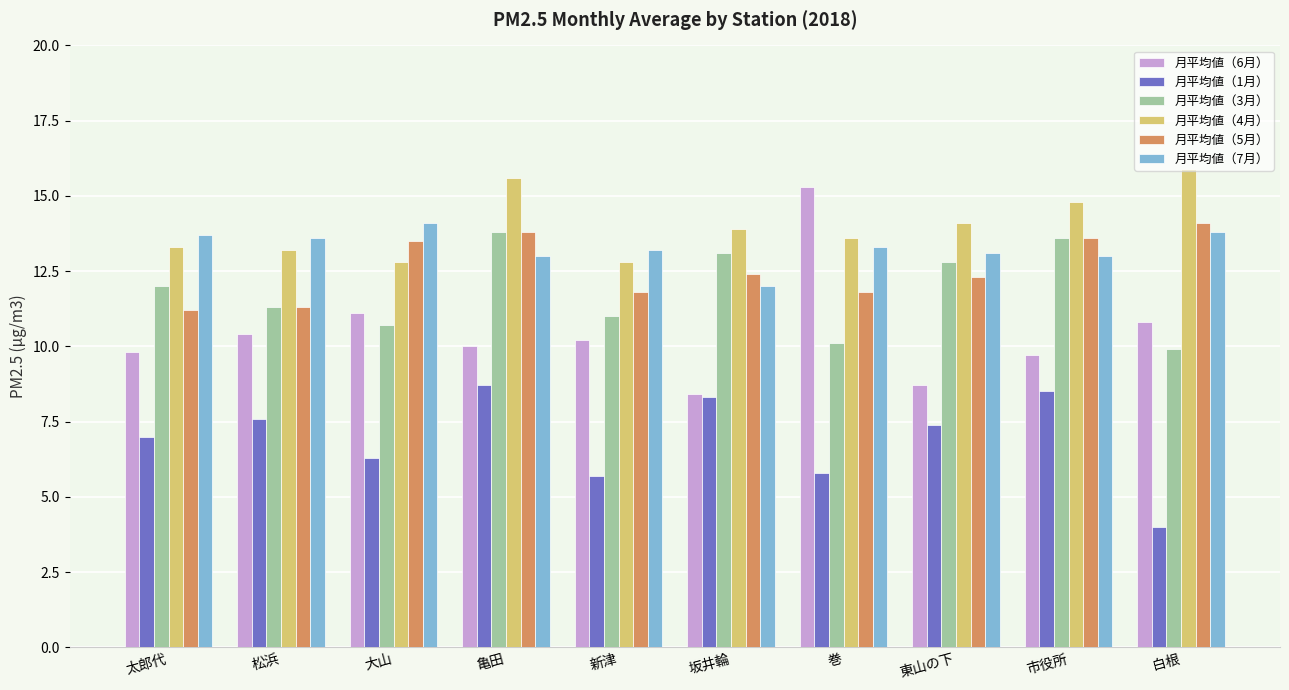

What is the highest value of the 月平均値（4月） series?

15.9